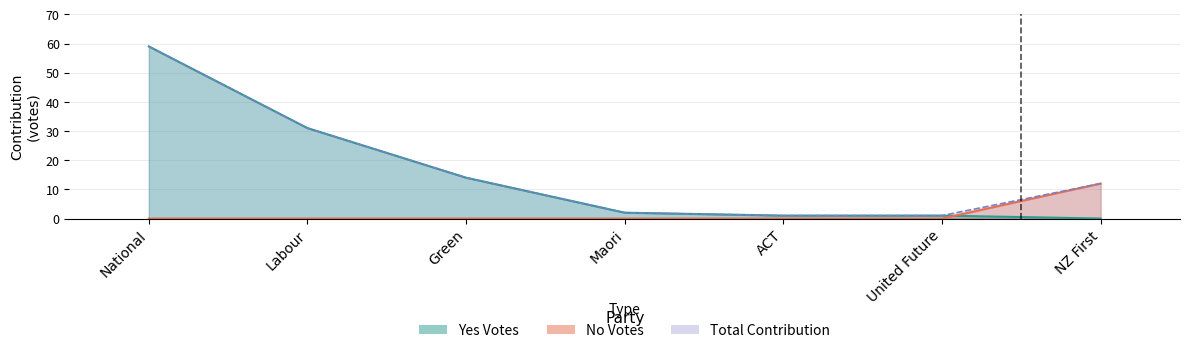

Does the chart display data point markers on the line(s)?

No